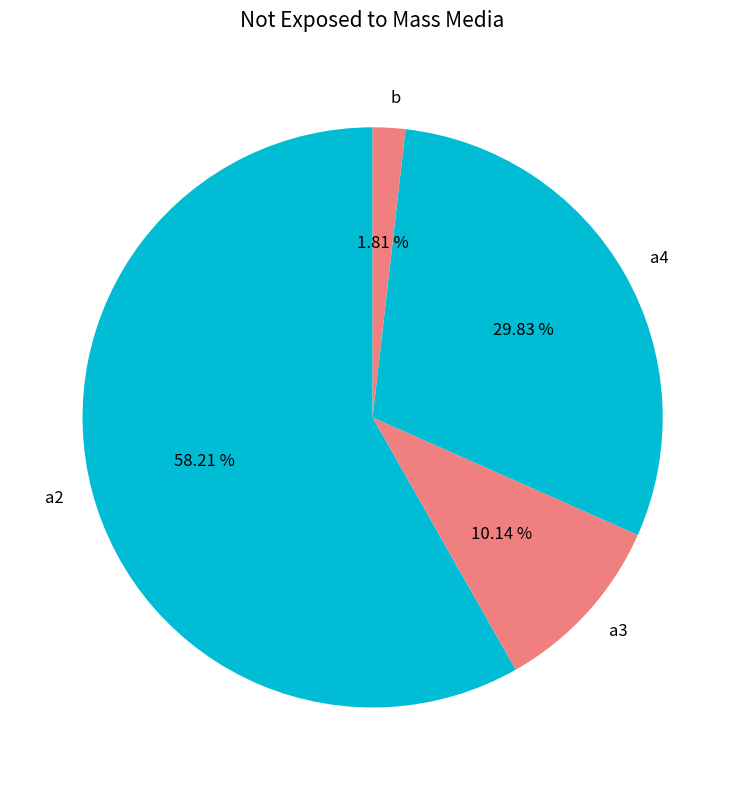

What percentage is the a3 slice, to the nearest percent?

10%